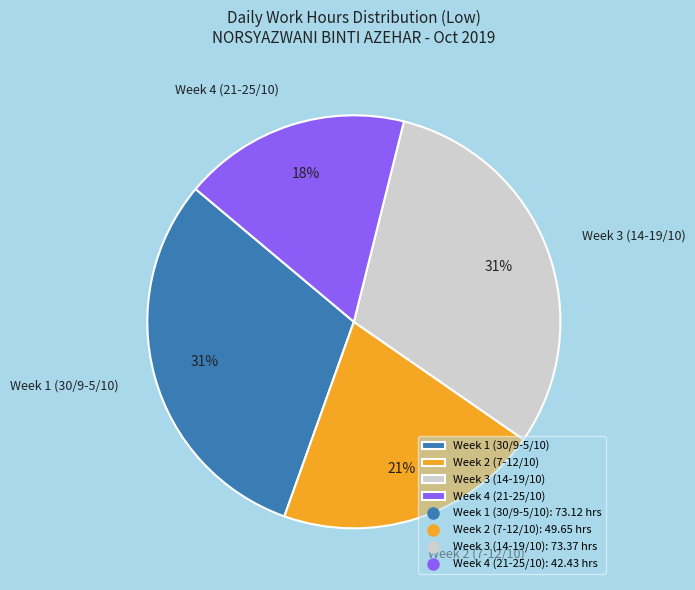

How many segments does this pie chart have?

4